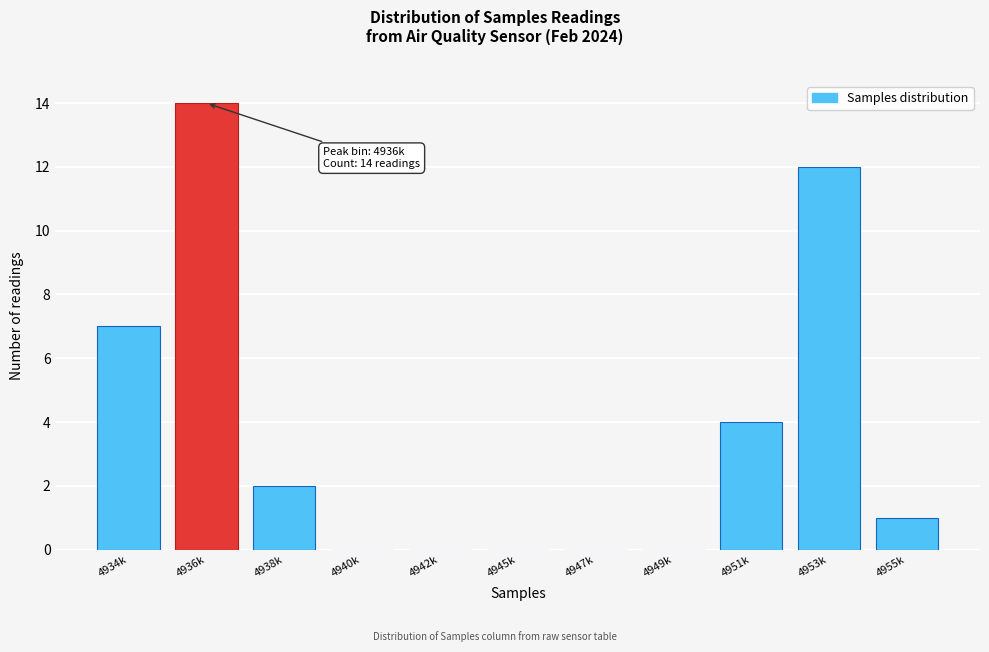

Reading left to right, extract all data points from this chart.

4934k=7	4936k=14	4938k=2	4940k=0	4942k=0	4945k=0	4947k=0	4949k=0	4951k=4	4953k=12	4955k=1